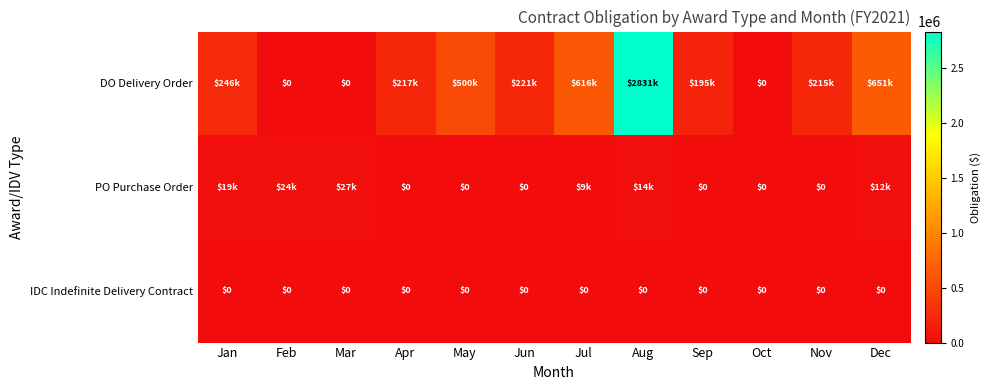

What is the total value across all series at Dec?

662693